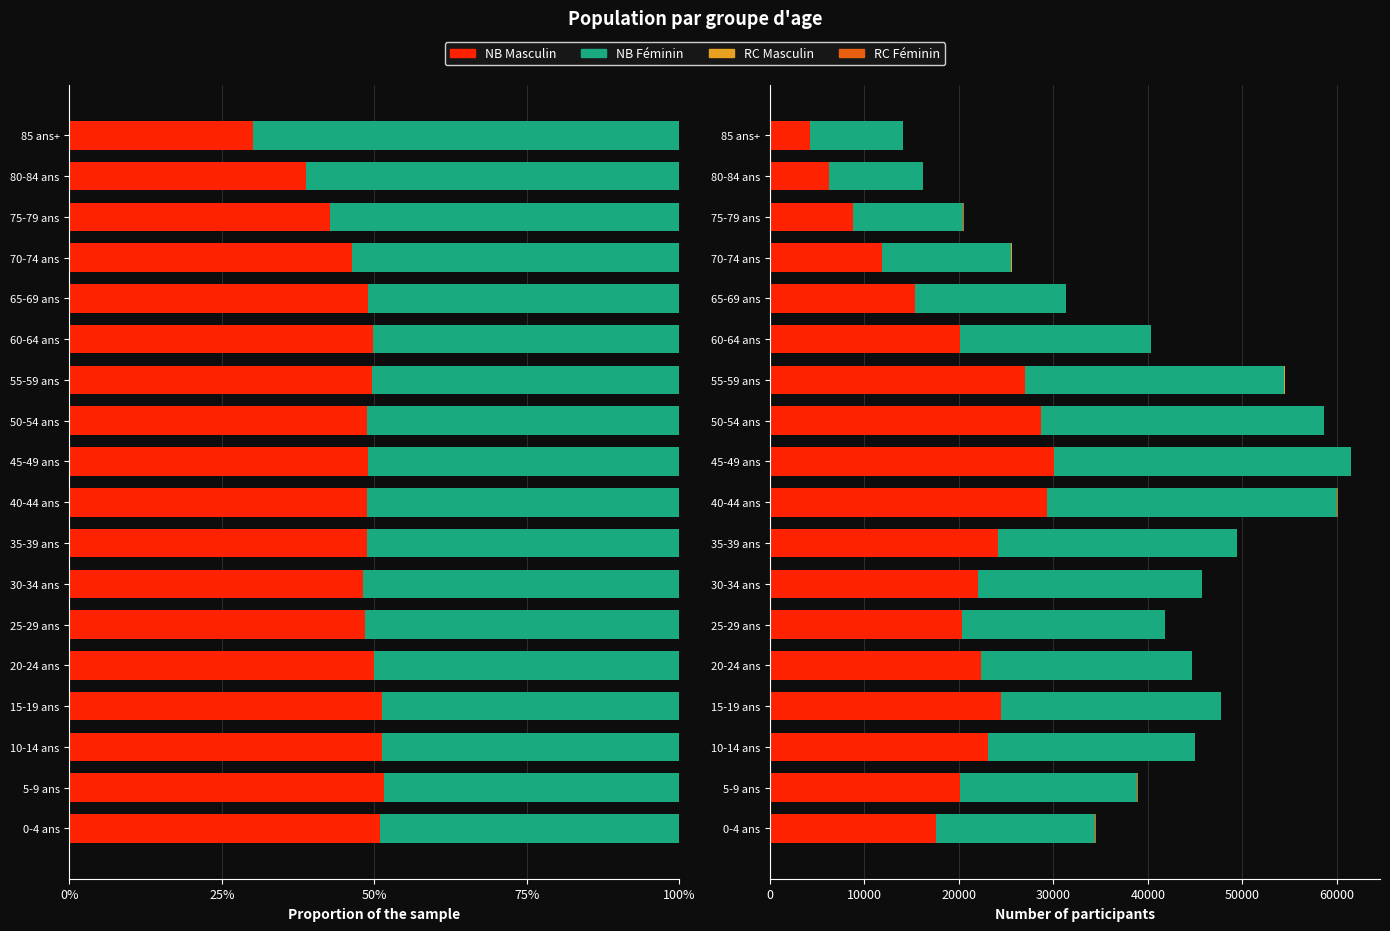

What value does the NB Masculin series have at 50-54 ans, to the nearest 10?

28640